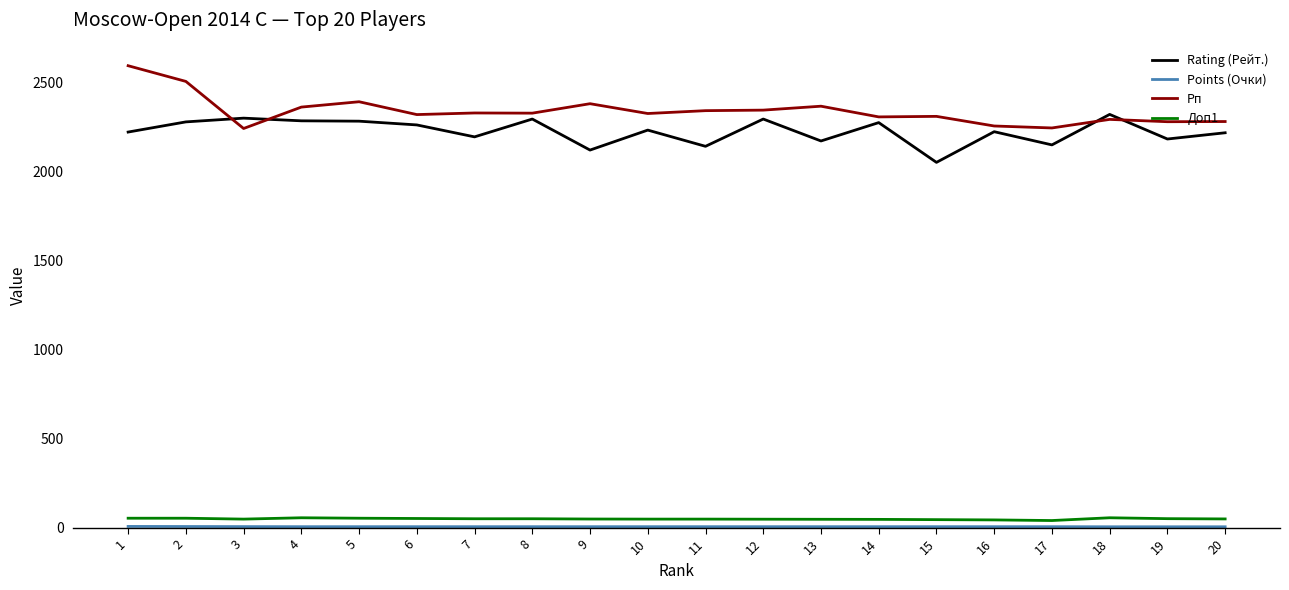

True or false: Rating (Рейт.) and Рп cross at least once.

True